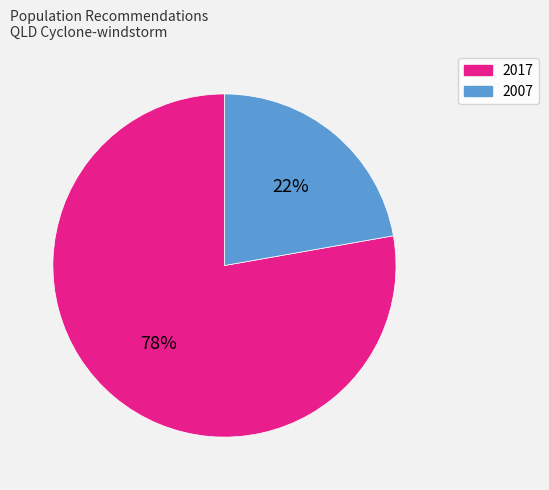

What is the ratio of the value at 2017 to the value at 2007?

3.5